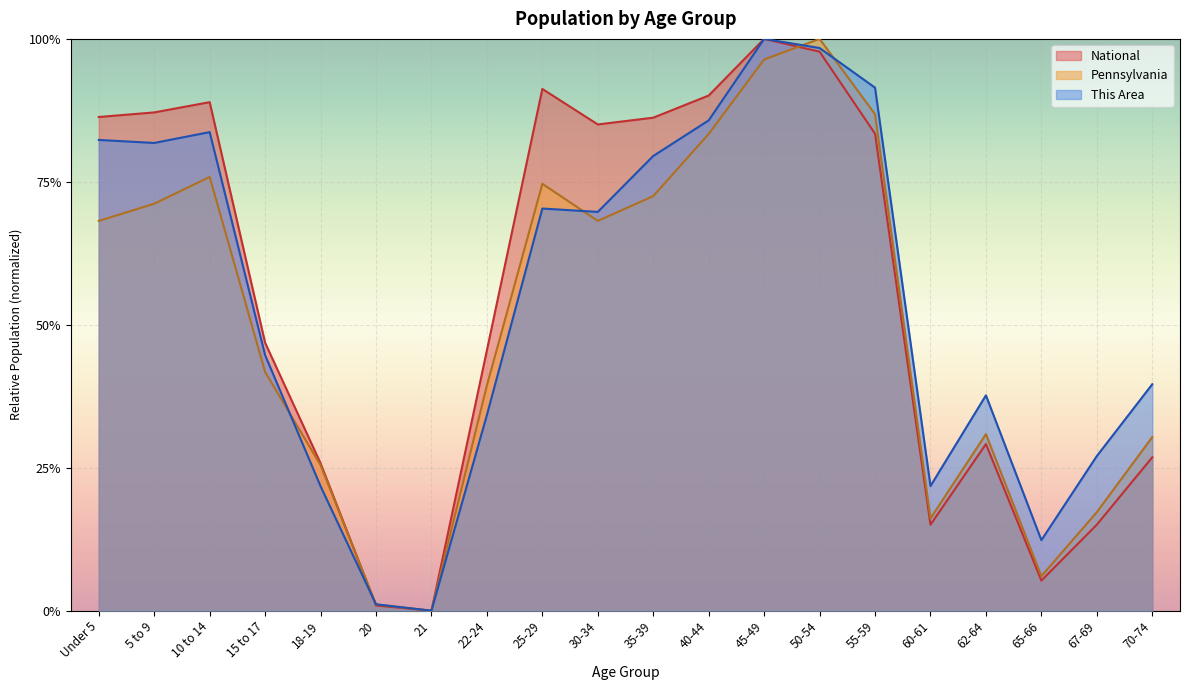

What is the sum of the This Area values at 15 to 17 and 5 to 9?

1.3